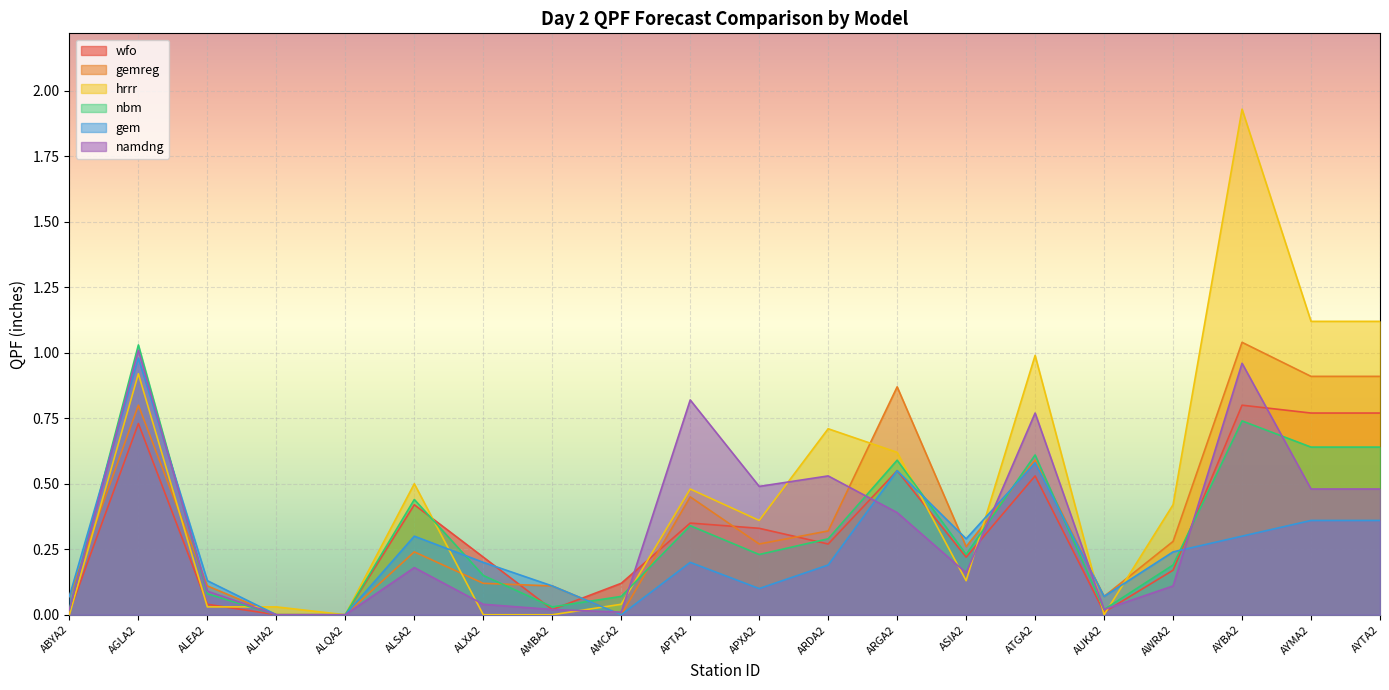

Which series has the widest spread of values?

hrrr